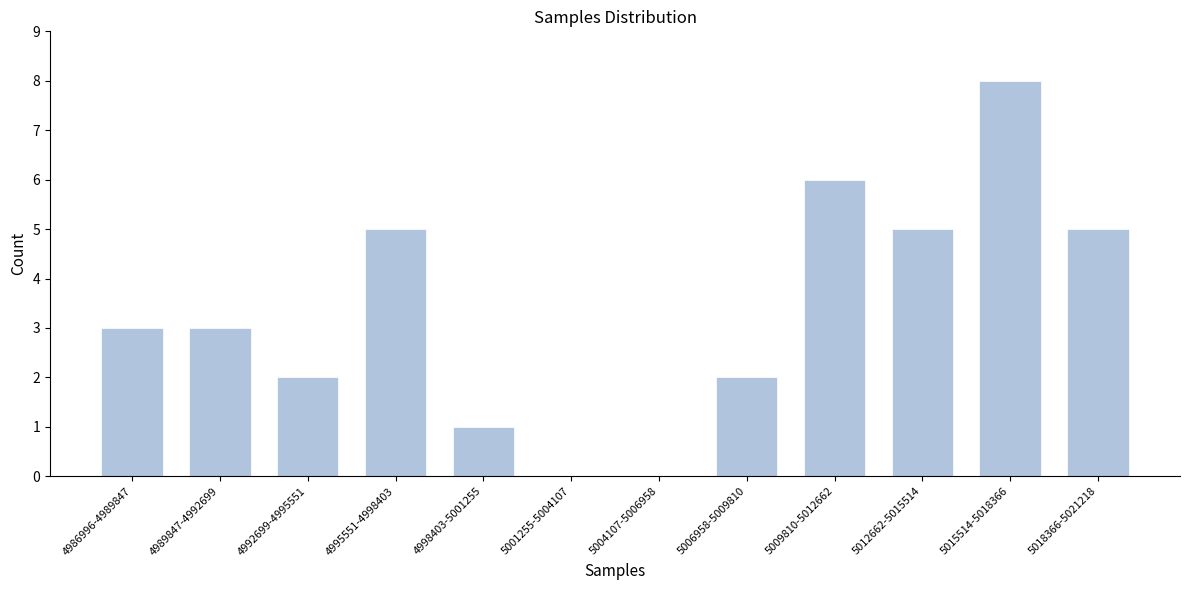

Reading right to left, what are all the values shown in this chart?

5018366-5021218=5	5015514-5018366=8	5012662-5015514=5	5009810-5012662=6	5006958-5009810=2	5004107-5006958=0	5001255-5004107=0	4998403-5001255=1	4995551-4998403=5	4992699-4995551=2	4989847-4992699=3	4986996-4989847=3